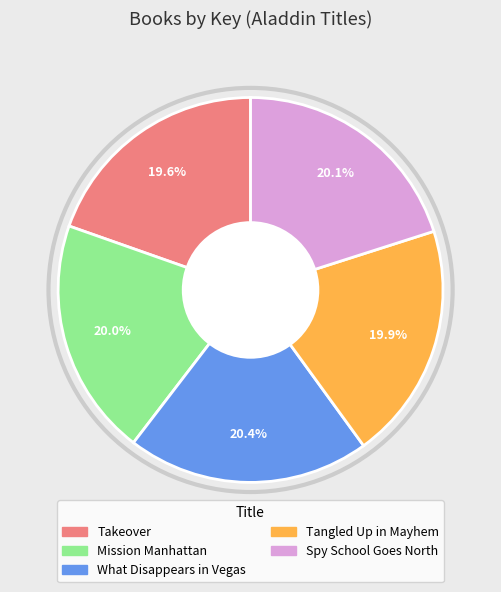

Approximately how many times larger is the value at Takeover compared to Tangled Up in Mayhem?

1.0